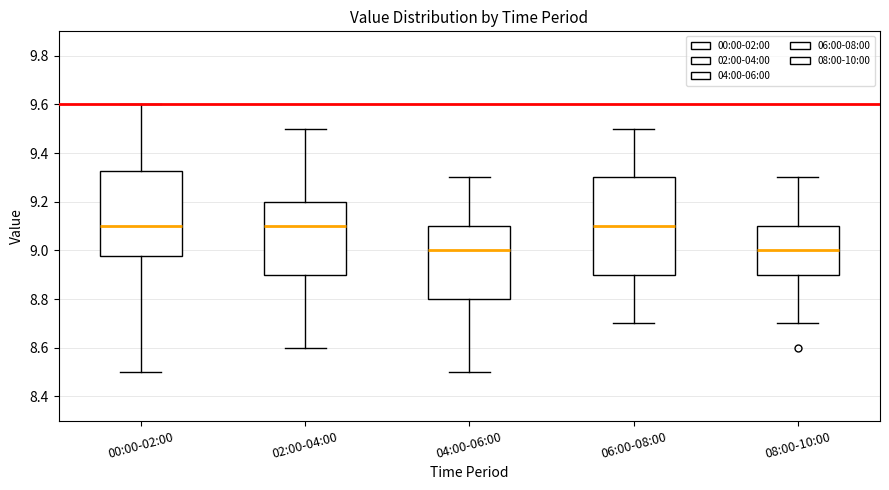

Where is the upper edge of the box for 00:00-02:00 on the y-axis? The values are not printed on the chart, so give them approximately, as read against the axis.

9.32